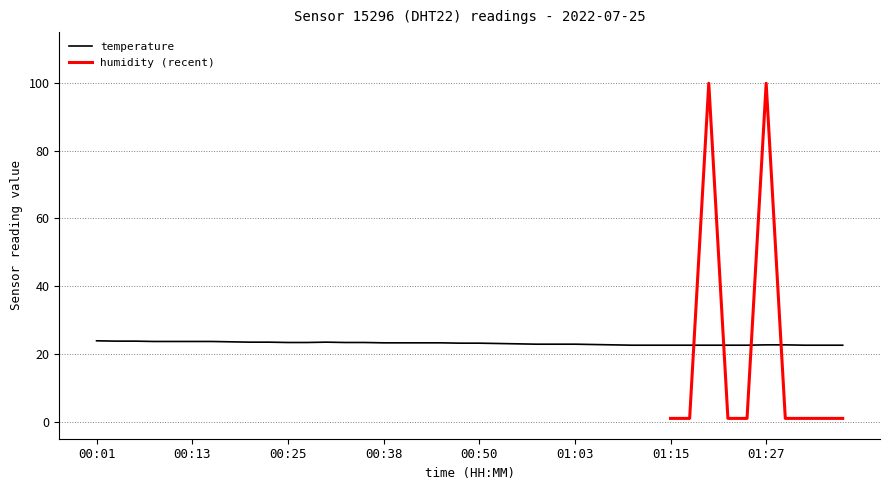

The chart shows a value of 10.5 at 00:38. True or false?

False